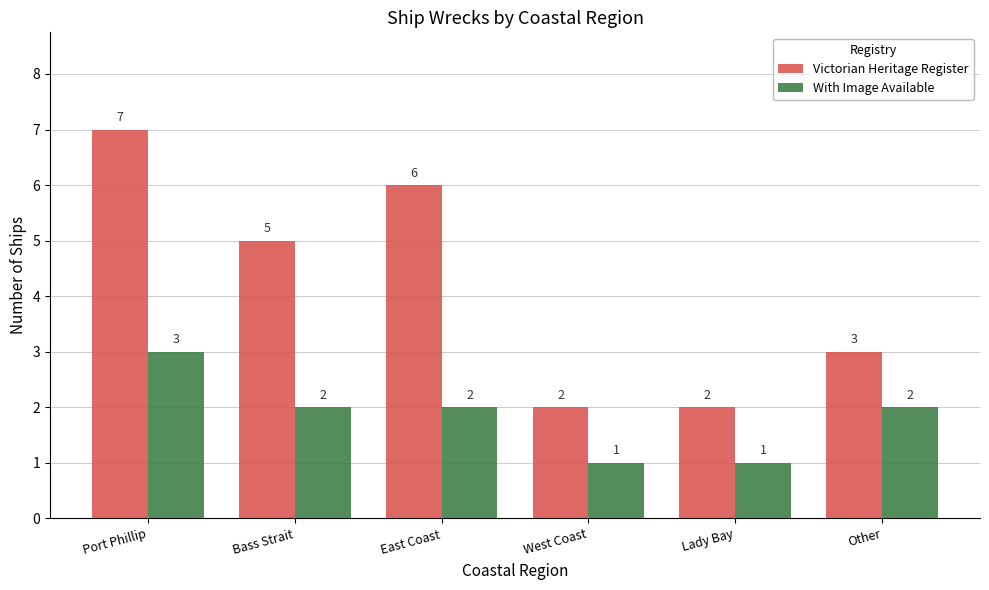

What is the label of the 5th bar from the left?

Lady Bay